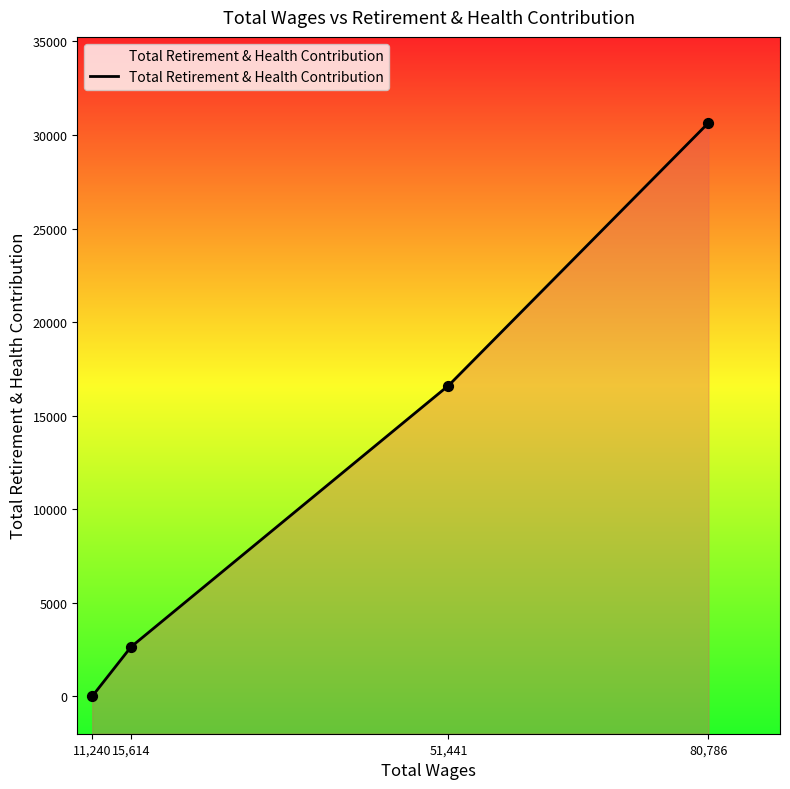

What is the change in value from 15614.0 to 11240.0?

-2638